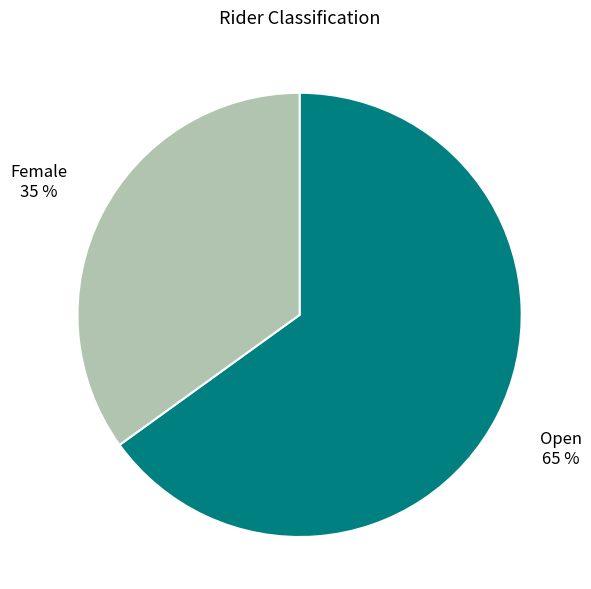

To the nearest percent, what is the average slice percentage?

50%